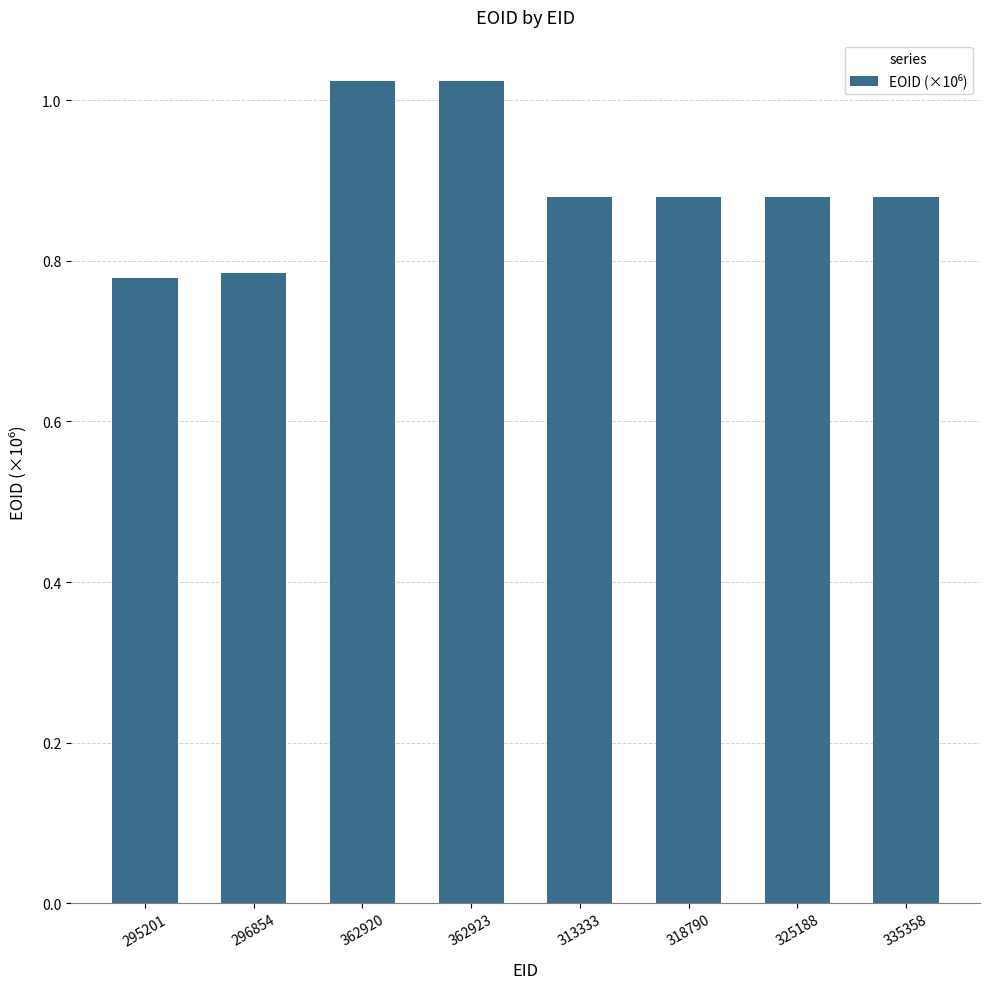

What position from the right is 295201?

8